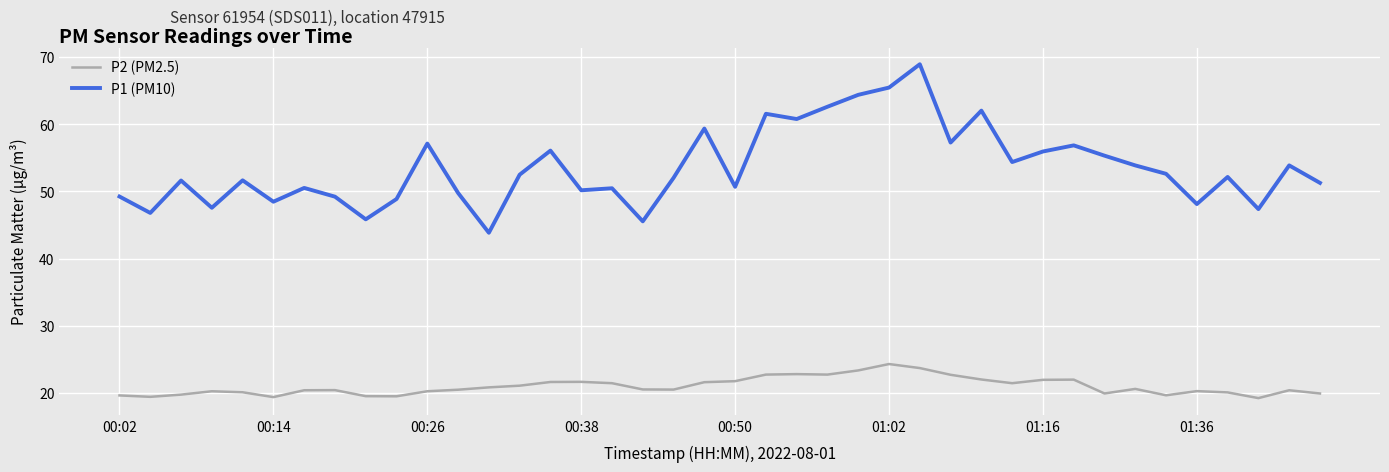

True or false: P1 (PM10) has more than 1 interior local peaks.

True